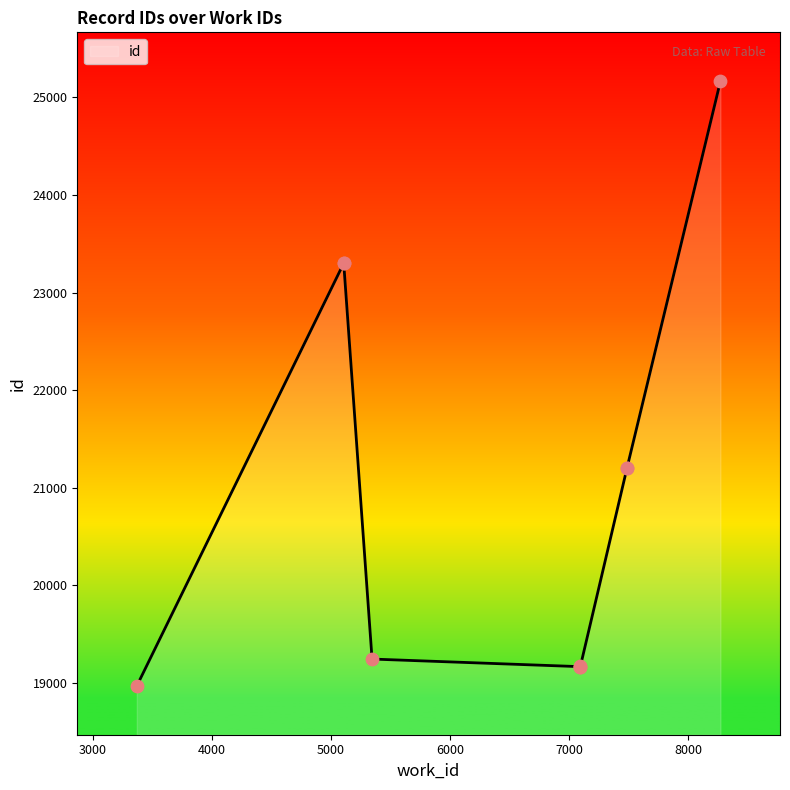

Between 7094 and 5107, which is larger?

5107